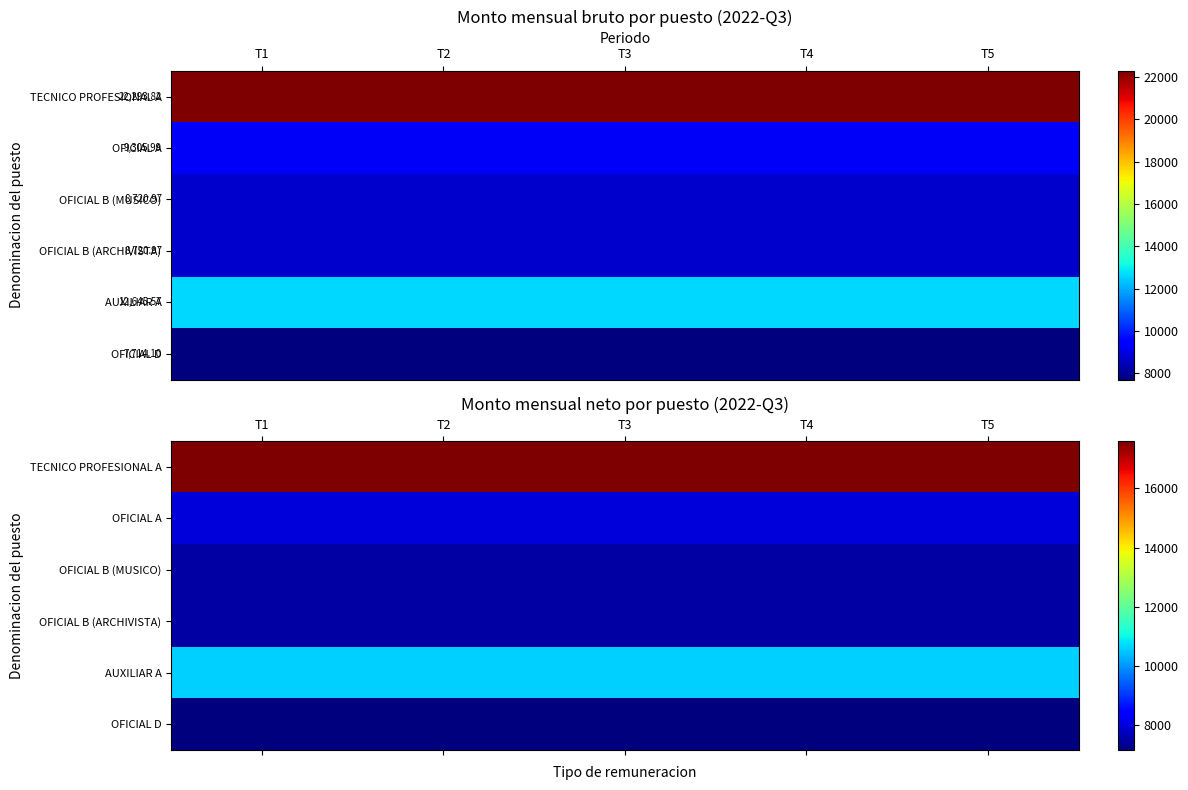

Which label corresponds to the smallest value in the chart?

T1